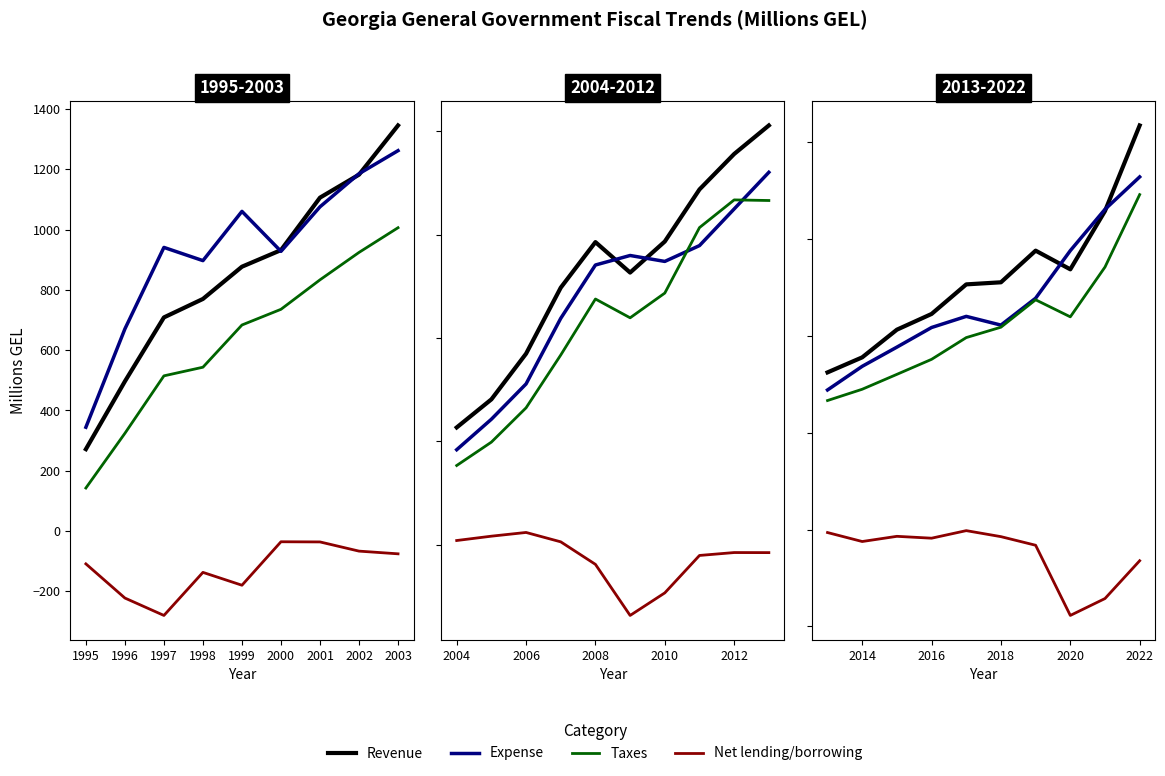

Which series has the widest spread of values?

Revenue